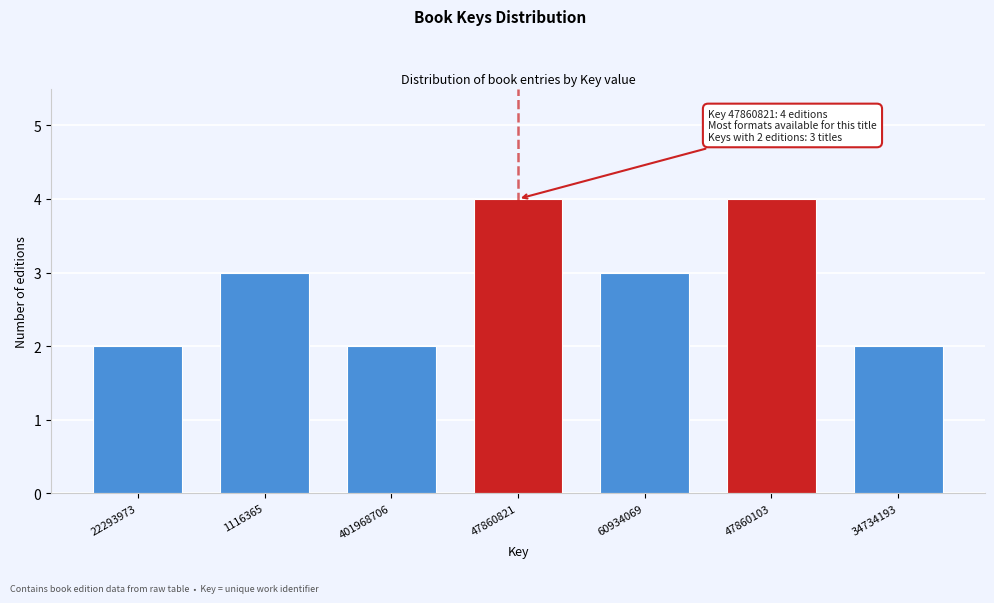

Reading left to right, transcribe all the data shown in this chart.

22293973=2	1116365=3	401968706=2	47860821=4	60934069=3	47860103=4	34734193=2